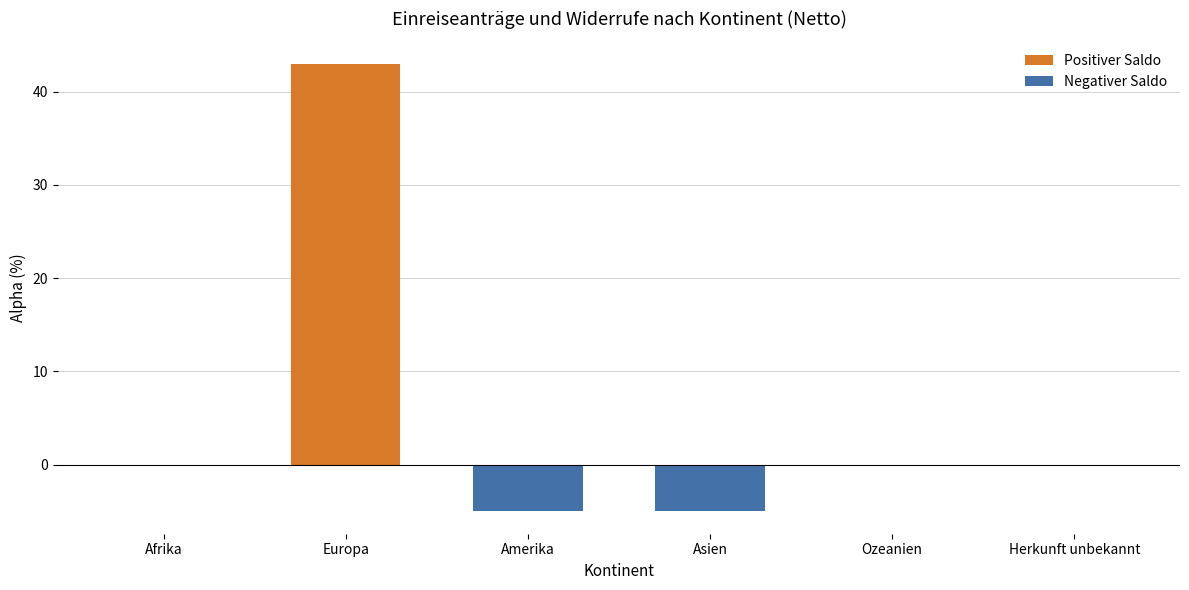

Reading right to left, extract all data points from this chart.

Herkunft unbekannt=0	Ozeanien=0	Asien=-5	Amerika=-5	Europa=43	Afrika=0